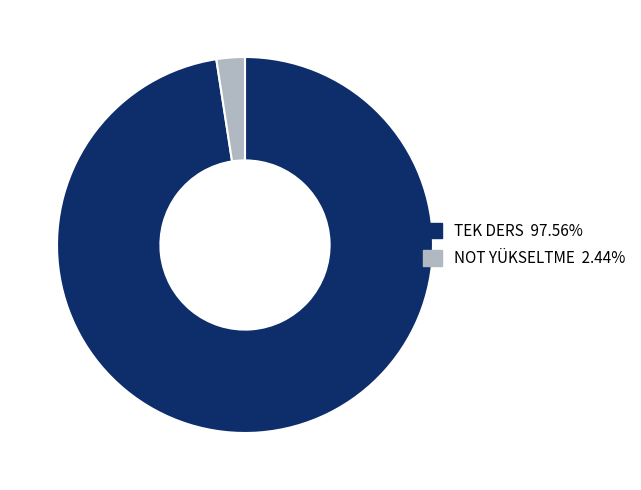

Do TEK DERS and NOT YÜKSELTME together represent more than half of the pie?

Yes